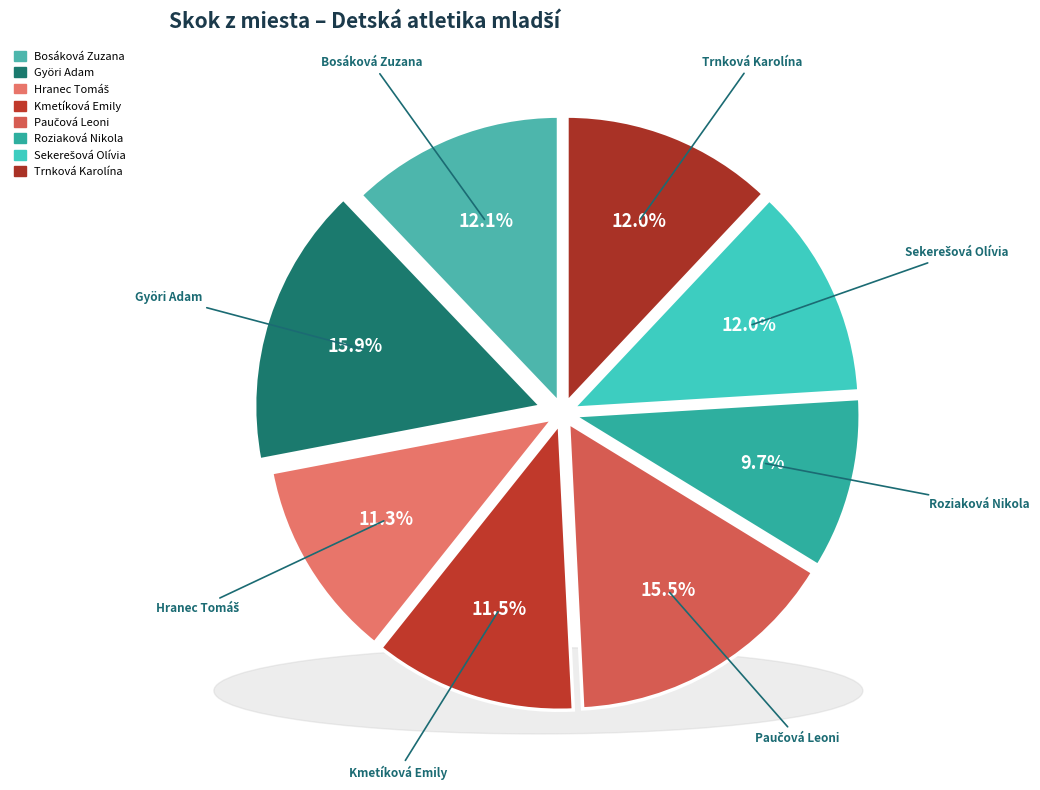

How many segments does this pie chart have?

8